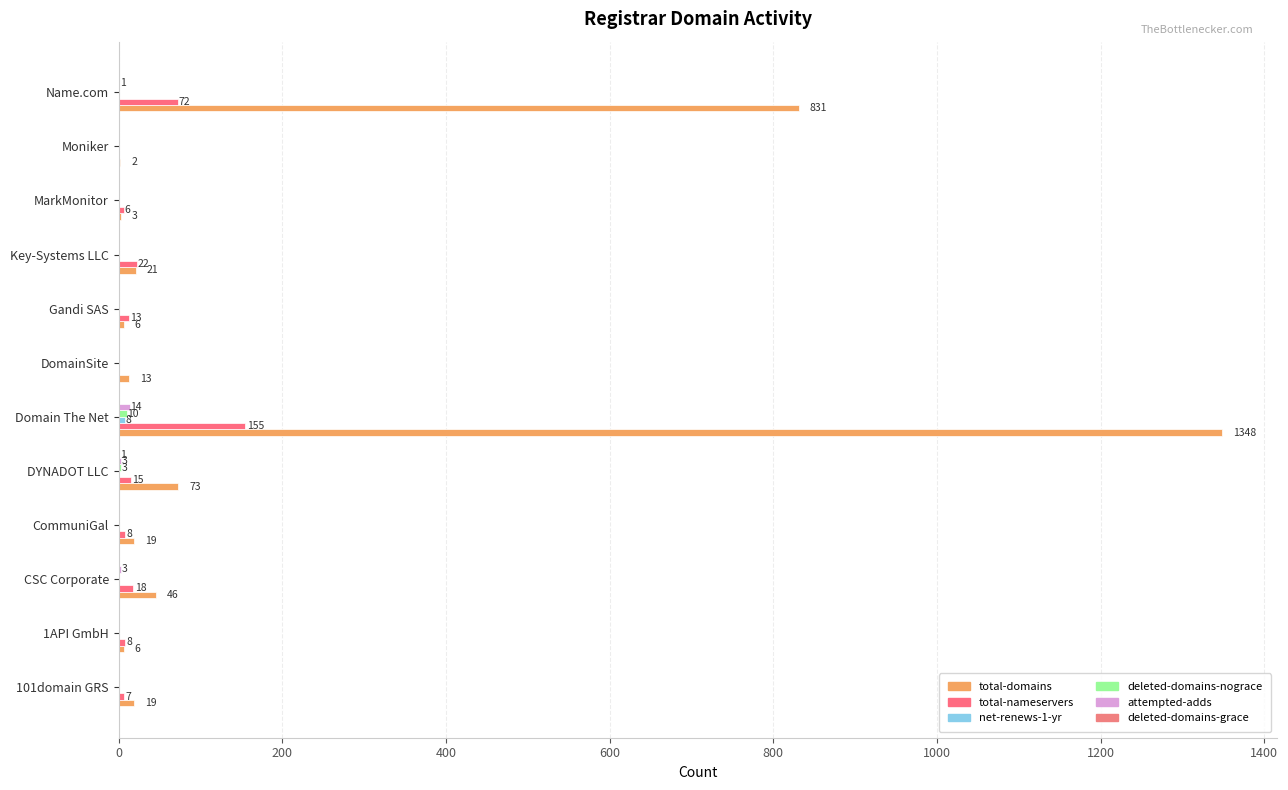

How many distinct data groups are displayed?

6